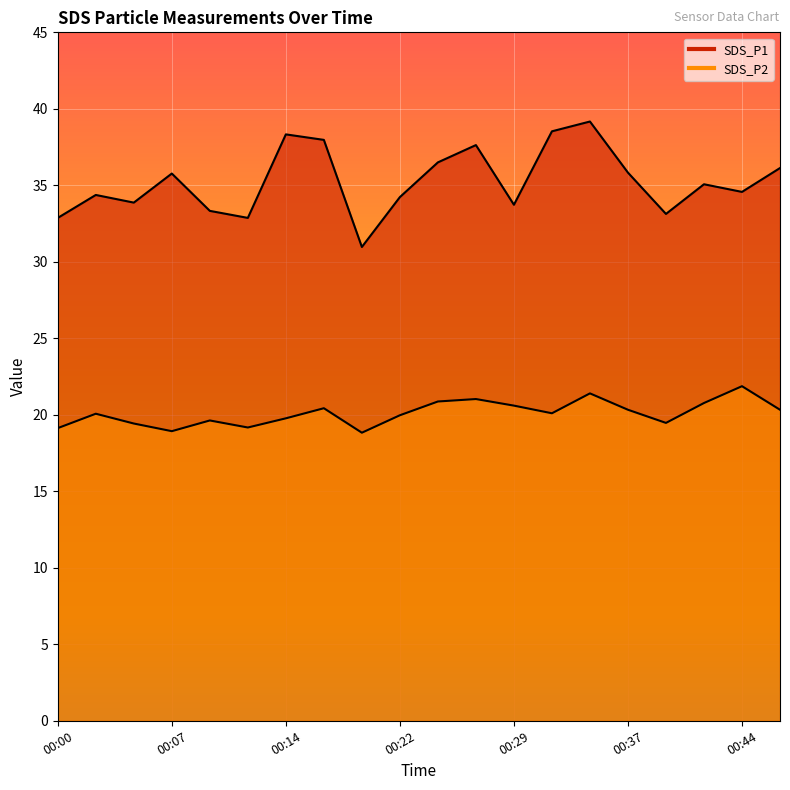

At which label is SDS_P1 closest to 35?

00:41